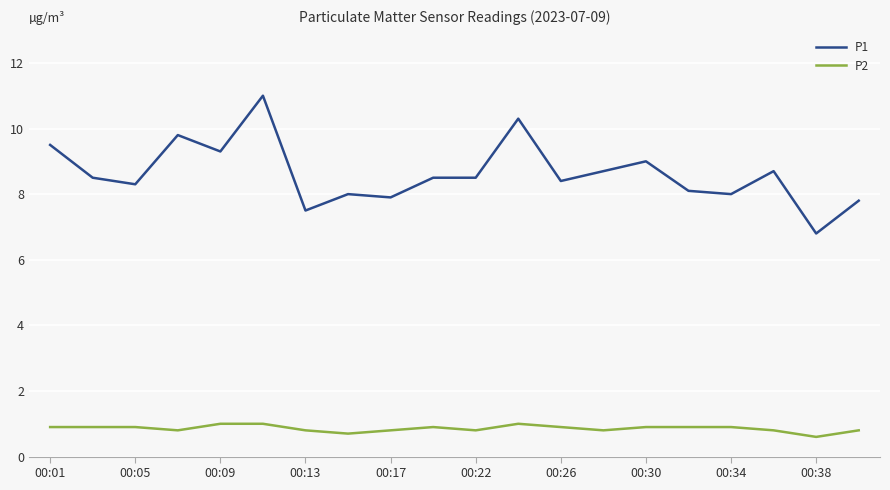

True or false: P2 and P1 cross at least once.

False